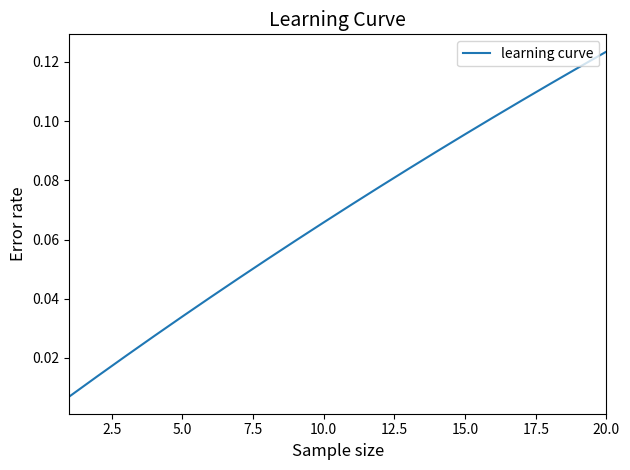

Is this an area chart (filled region under the line)?

No